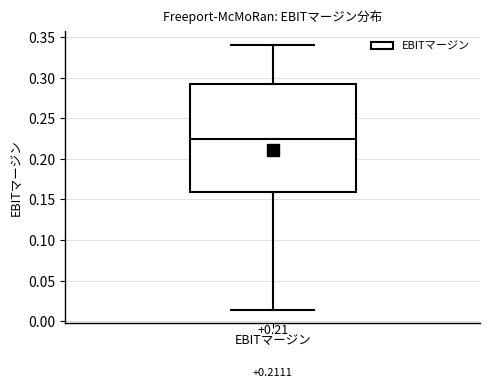

Transcribe this box plot: give where the median line is, the range the box spans, and where the two whiskers end, as read against the y-axis. The values are not printed on the chart, so give them approximately, as read against the axis.

median 0.225, box 0.160 to 0.290, whiskers 0.015 to 0.340